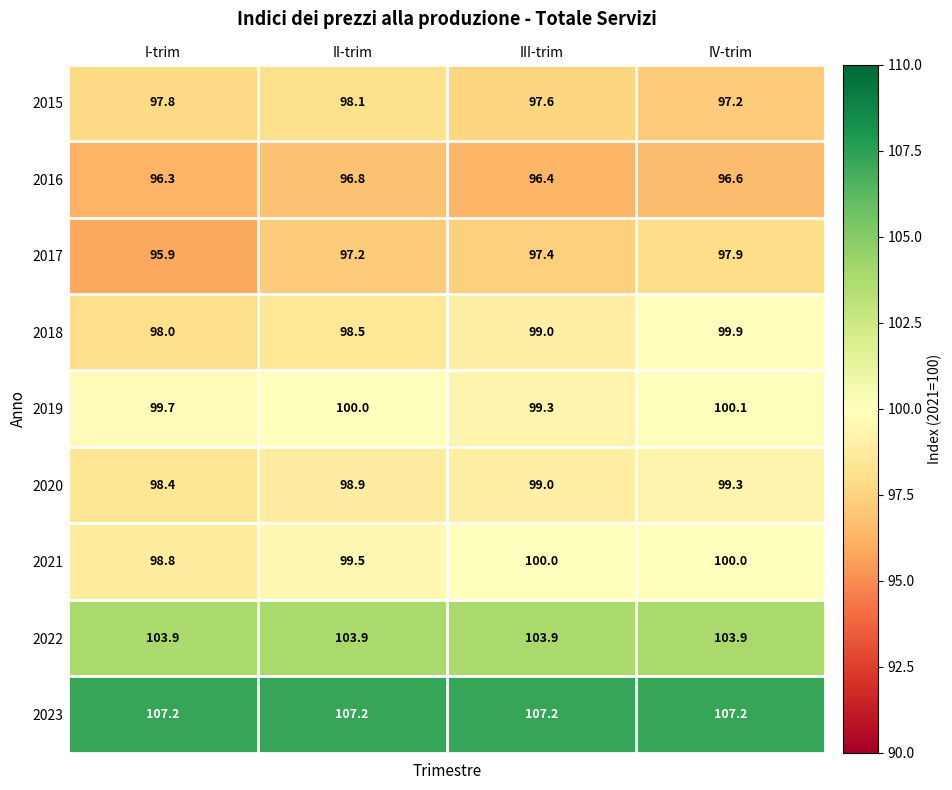

How many categories are shown in the chart?

4